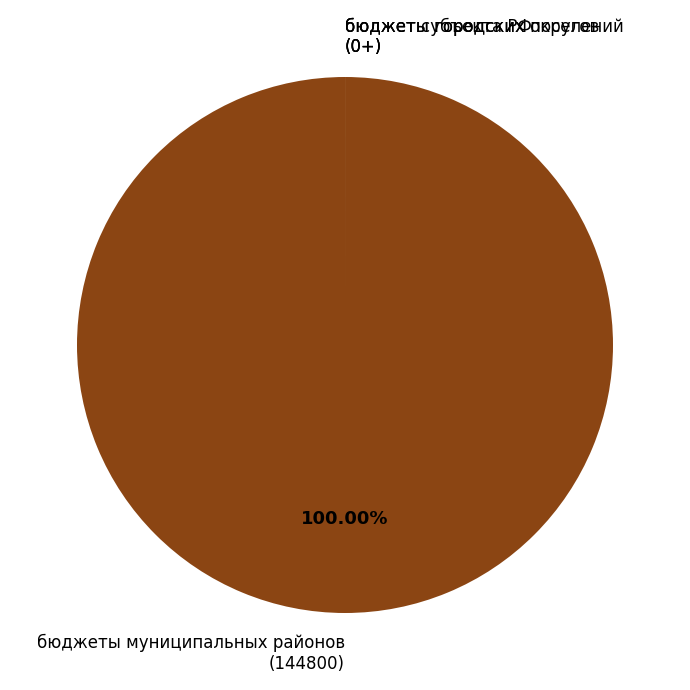

Which slice is the largest?

бюджеты муниципальных районов